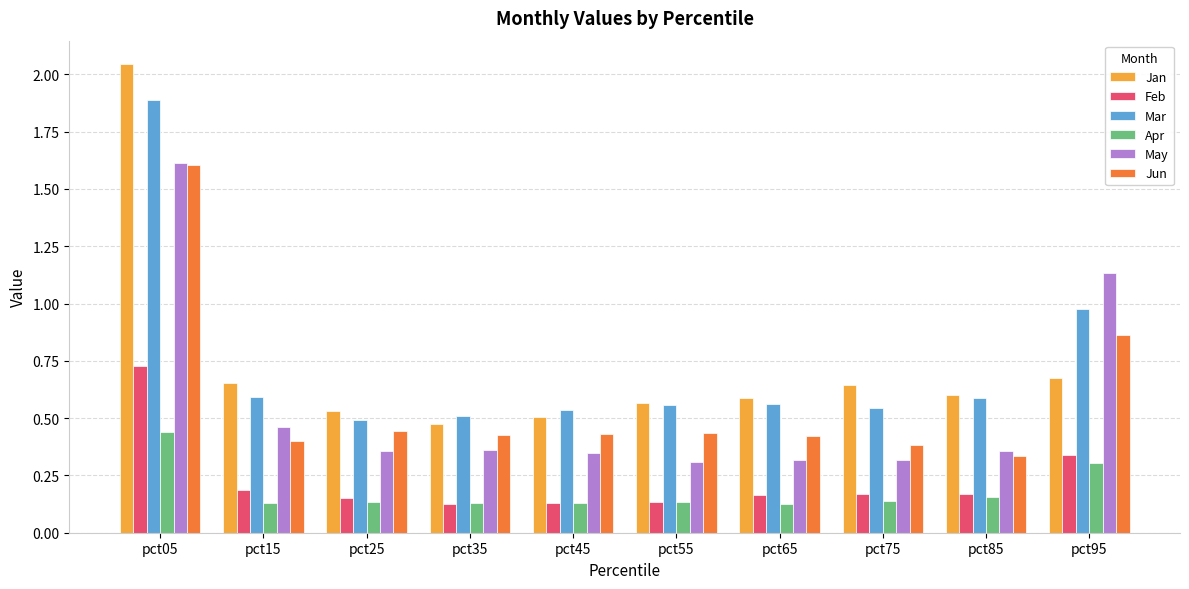

What is the highest value of the May series?

1.6